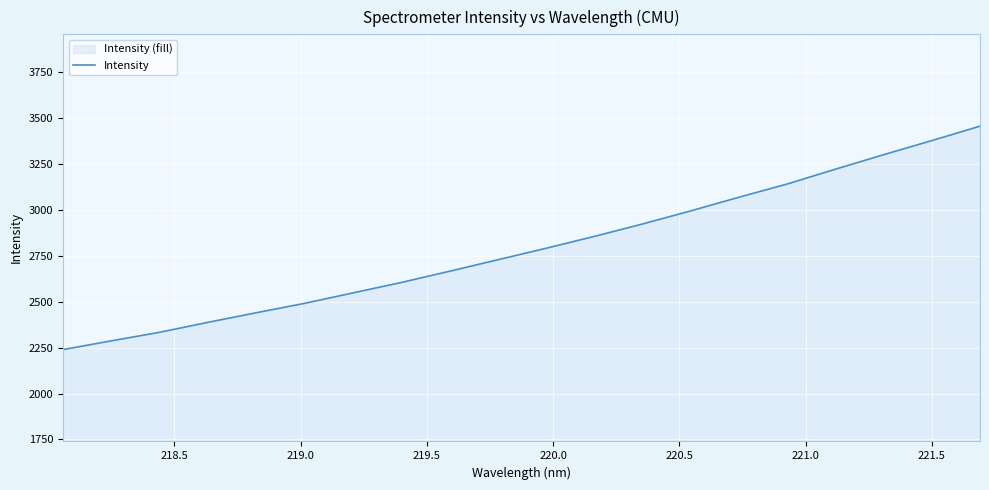

Count the number of data series in this chart.

1